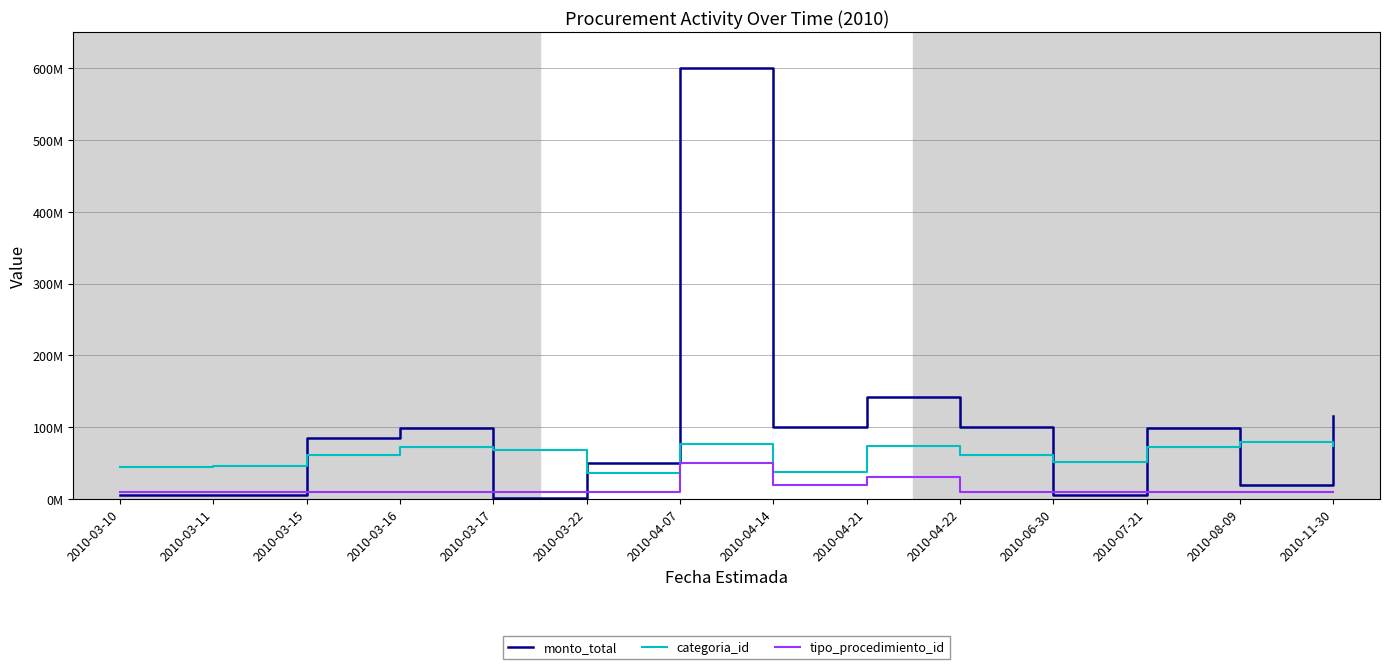

Reading left to right, list all the values displayed in this chart.

monto_total: 5000000	6195000	85400000	99600000	2000000	49999996	600000000	100000000	142309000	99999130	5300000	99600000	20000000	115326985
categoria_id: 44000000	46000000	62000000	72000000	68000000	36000000	76000000	38000000	74000000	62000000	52000000	72000000	80000000	74000000
tipo_procedimiento_id: 10000000	10000000	10000000	10000000	10000000	10000000	50000000	20000000	30000000	10000000	10000000	10000000	10000000	10000000